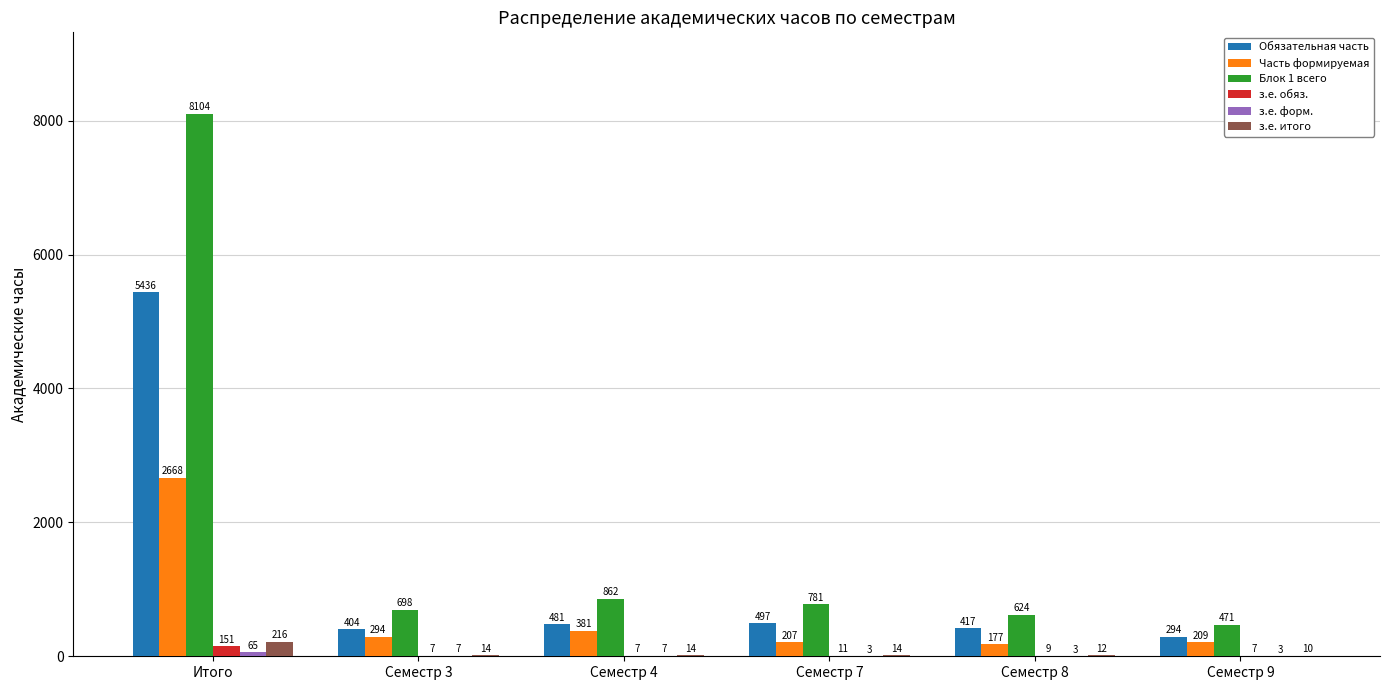

What is the spread (max minus min) of values at Семестр 8?

621